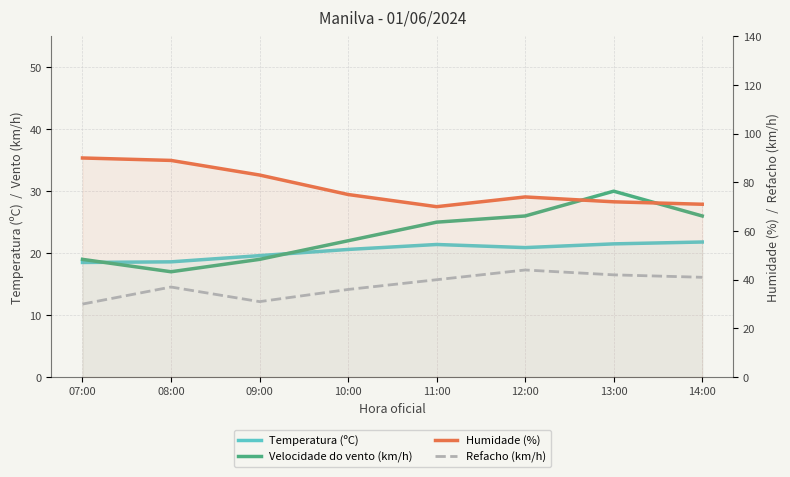

What position from the right is 09:00?

6